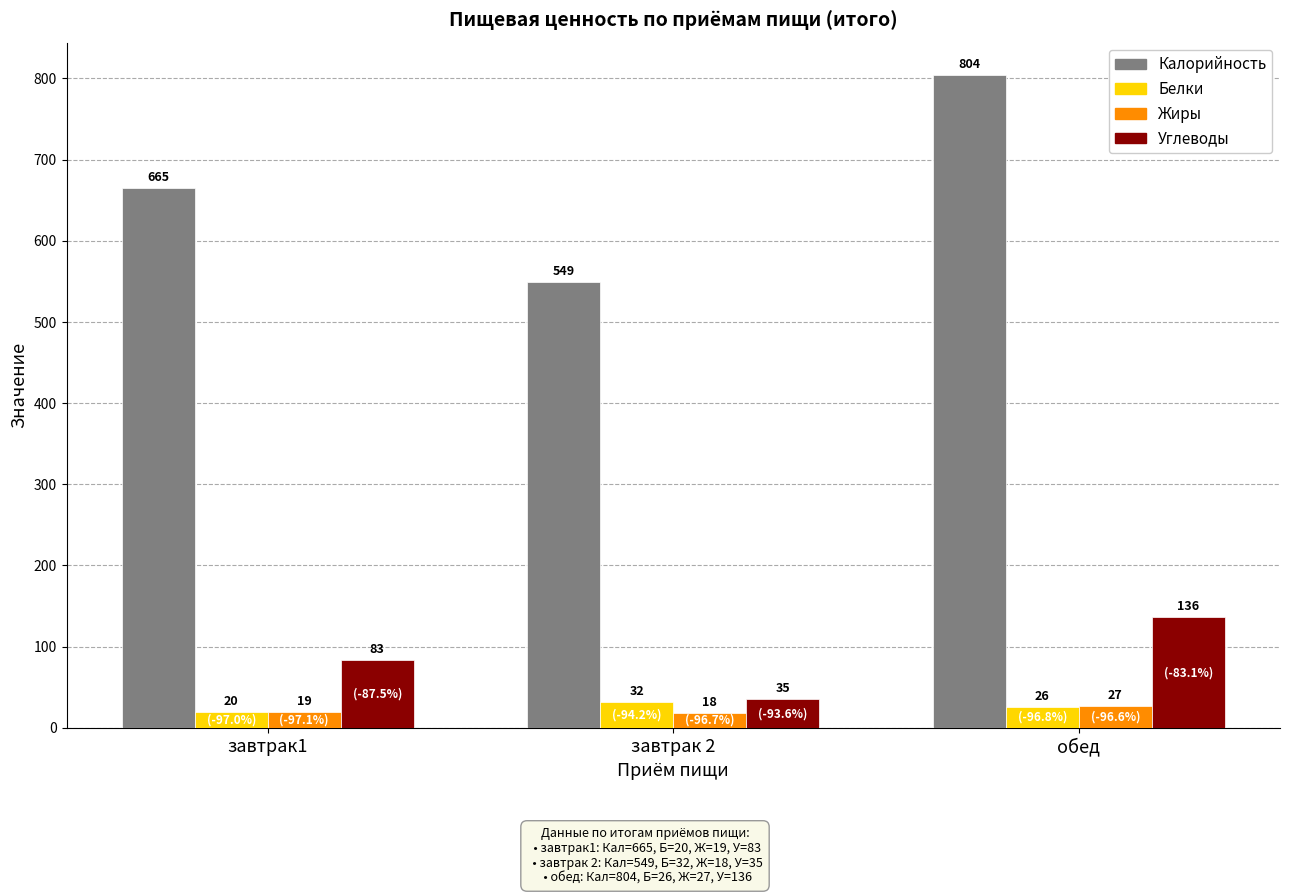

How many data points in Жиры are less than 19?

1